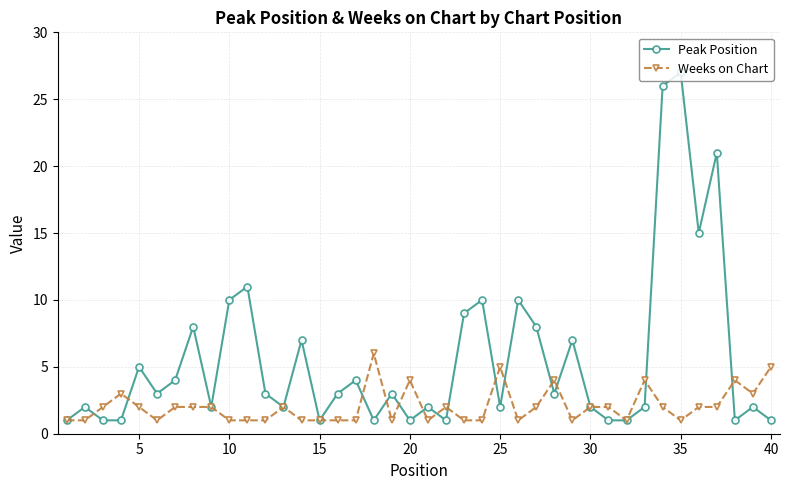

What is the greatest value displayed?

27